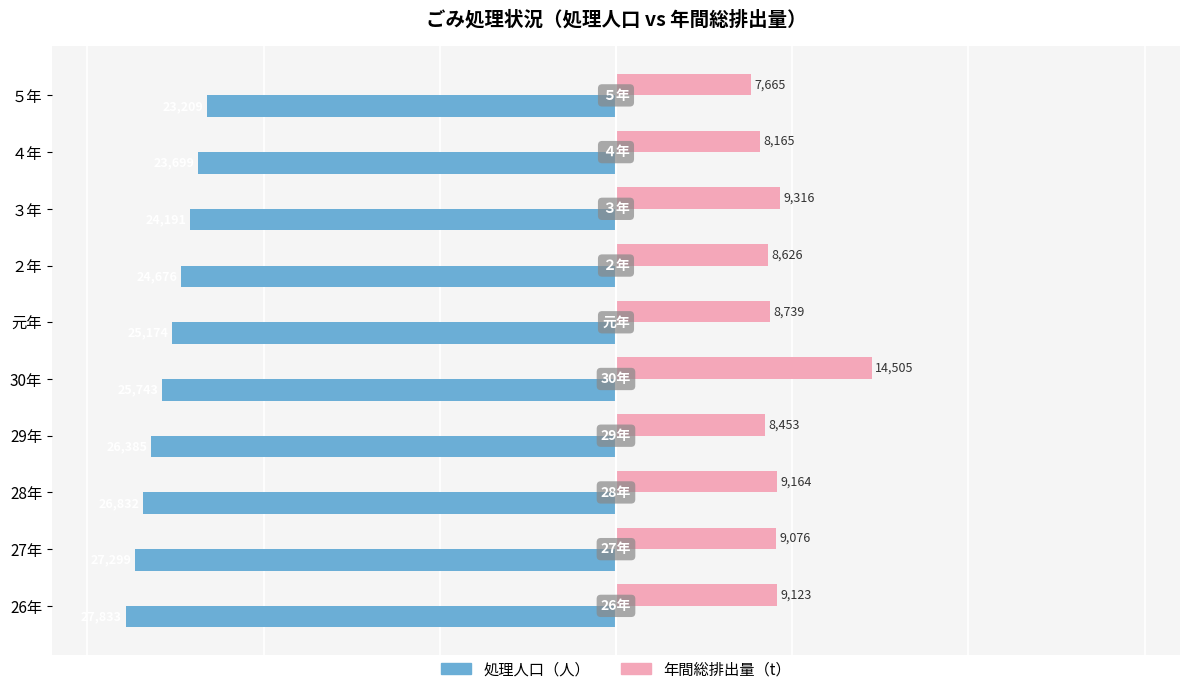

What is the difference between the 処理人口（人） values at ５年 and ４年?

490